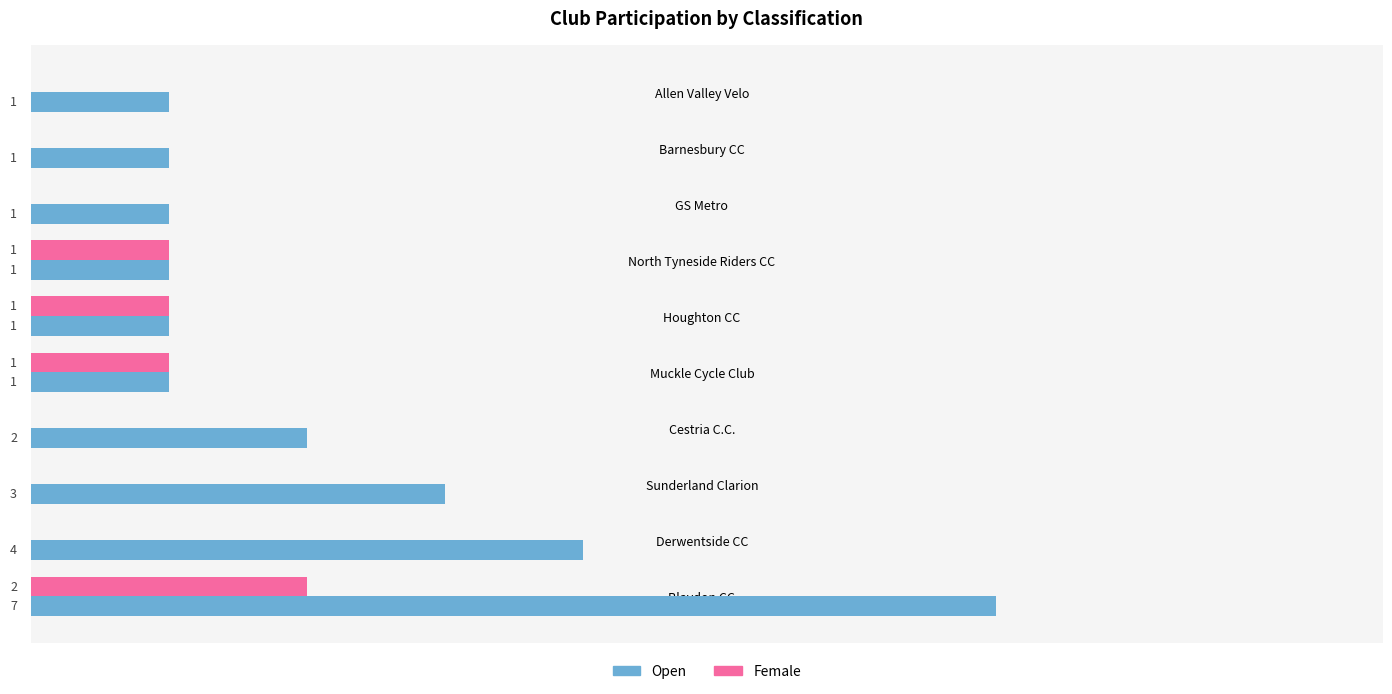

Which category has the highest value in the Open series?

Blaydon CC